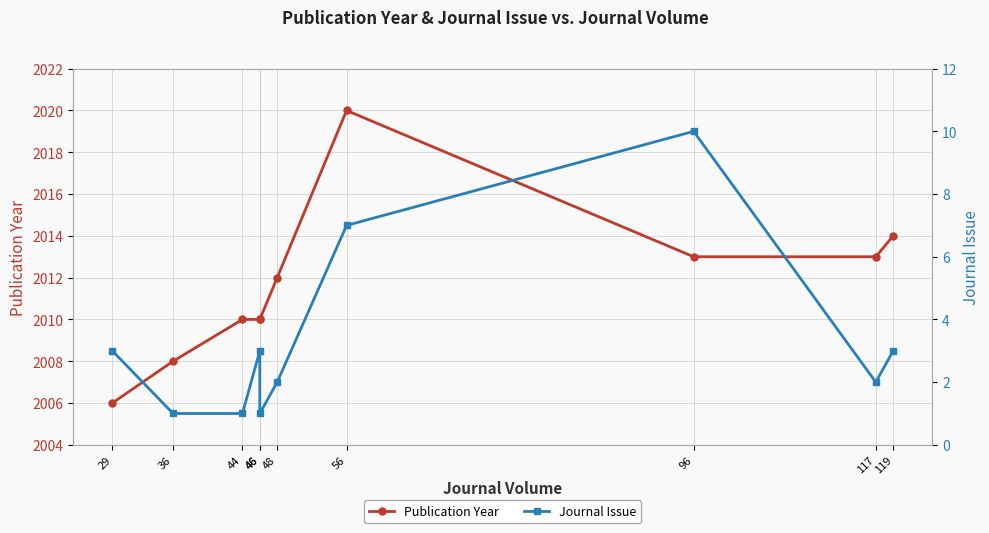

Is it true that Journal Issue equals 1 at 44?

False